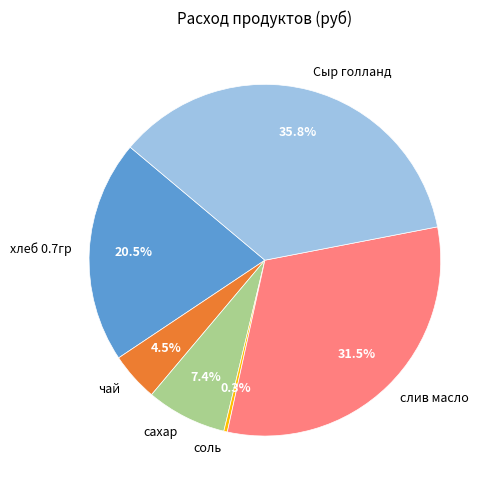

What is the largest slice in the pie chart?

Сыр голланд